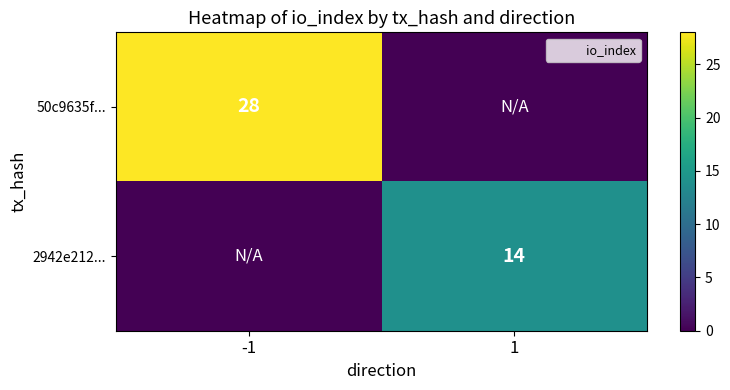

True or false: 2942e212... has a value of 14 at 1.

True